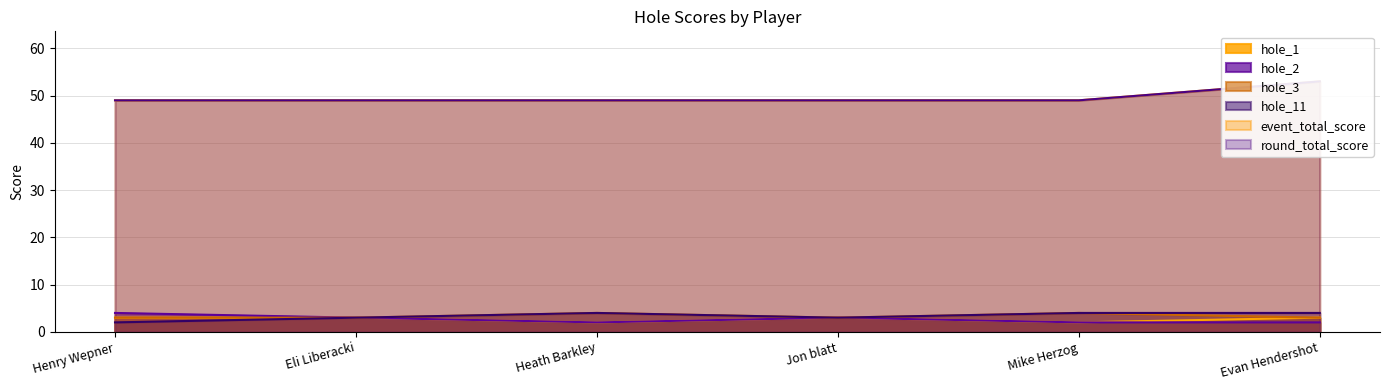

At how many categories does at least one series exceed 47?

6